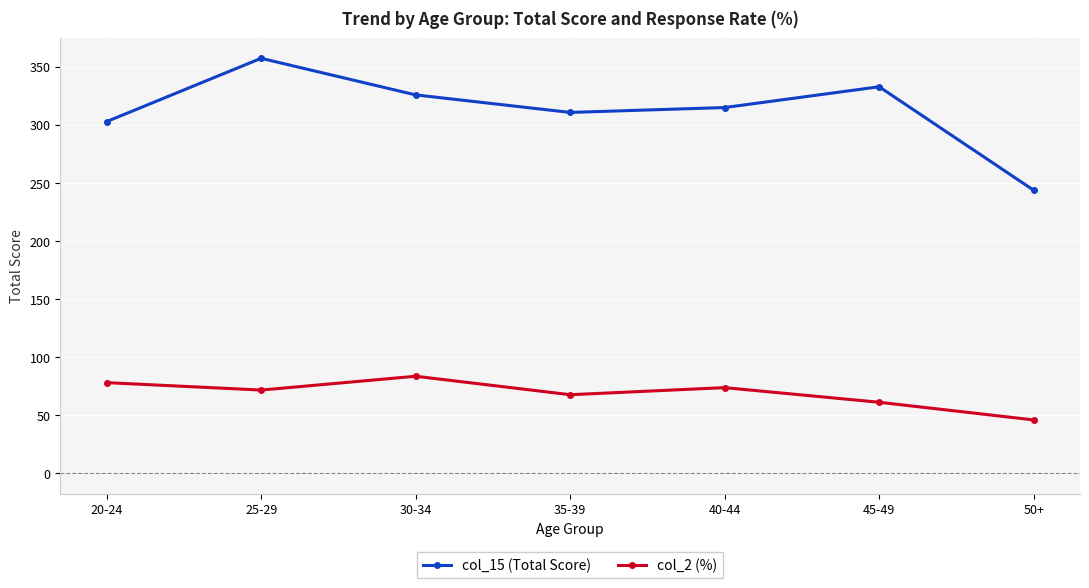

Where is the first local minimum for col_2 (%)?

25-29